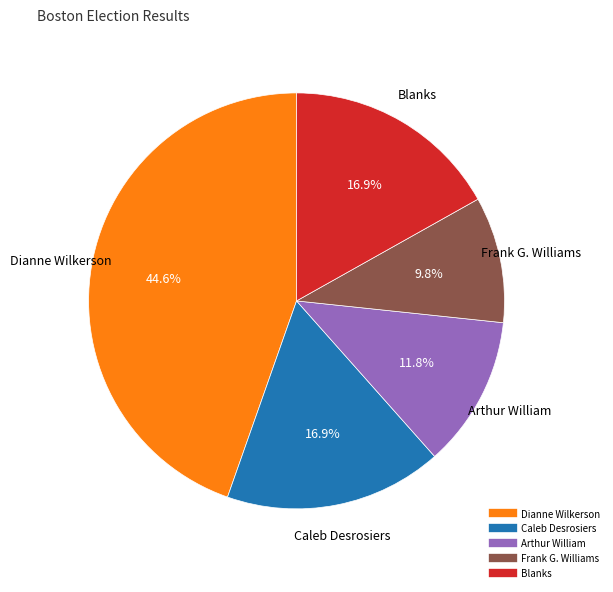

Is there any slice that represents more than half of the pie?

No